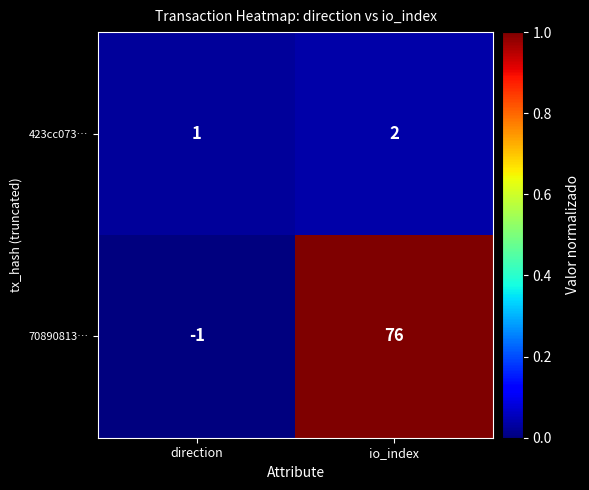

At how many categories does at least one series exceed 0?

2